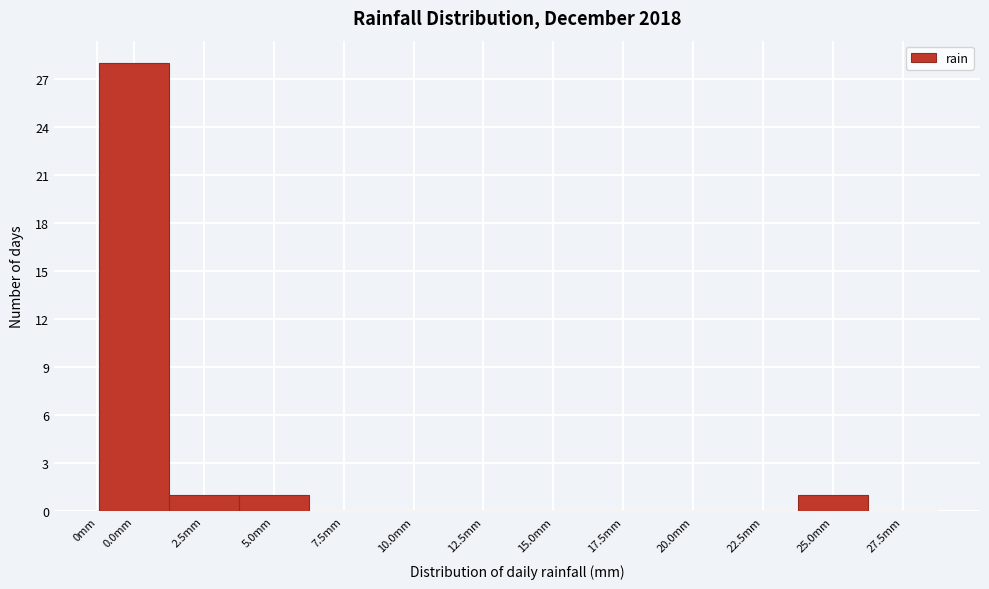

Reading left to right, what are all the values shown in this chart?

0mm=0	0.0mm=28	2.5mm=1	5.0mm=1	7.5mm=0	10.0mm=0	12.5mm=0	15.0mm=0	17.5mm=0	20.0mm=0	22.5mm=0	25.0mm=1	27.5mm=0